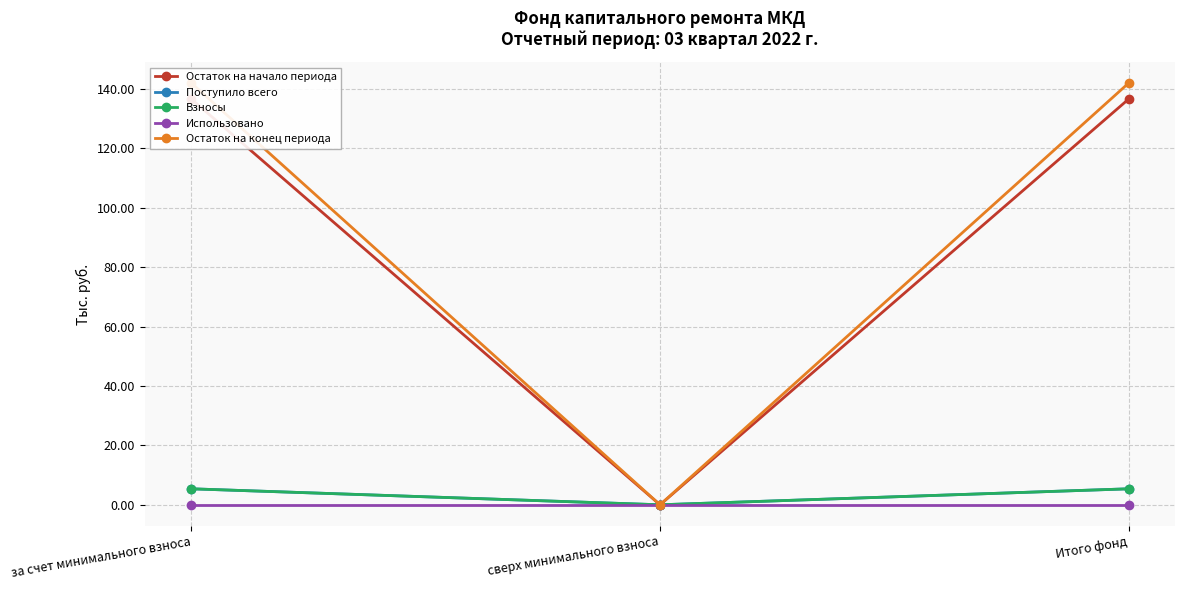

Read the Остаток на начало периода value at за счет минимального взноса.

136.6